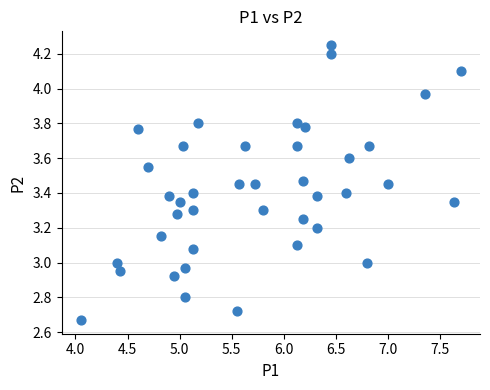

What is the range of Y values (max minus min)?

1.6